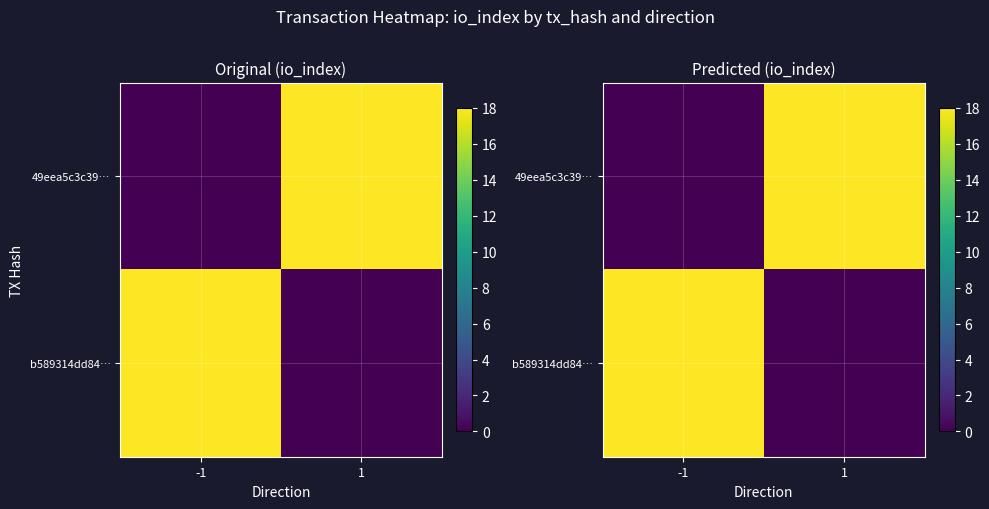

True or false: 49eea5c3c39… has a value of 32 at 1.

False